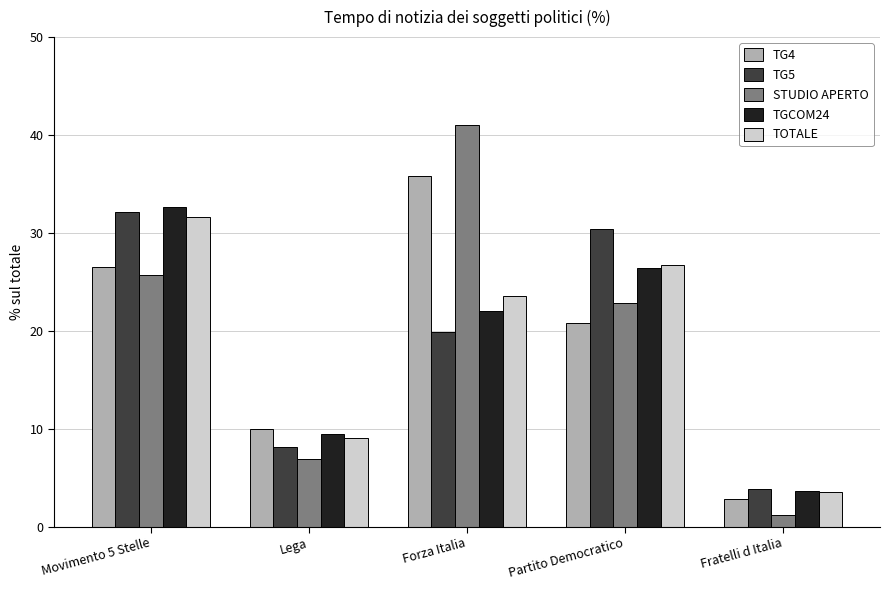

Which series changed the most between Lega and Fratelli d Italia?

TG4